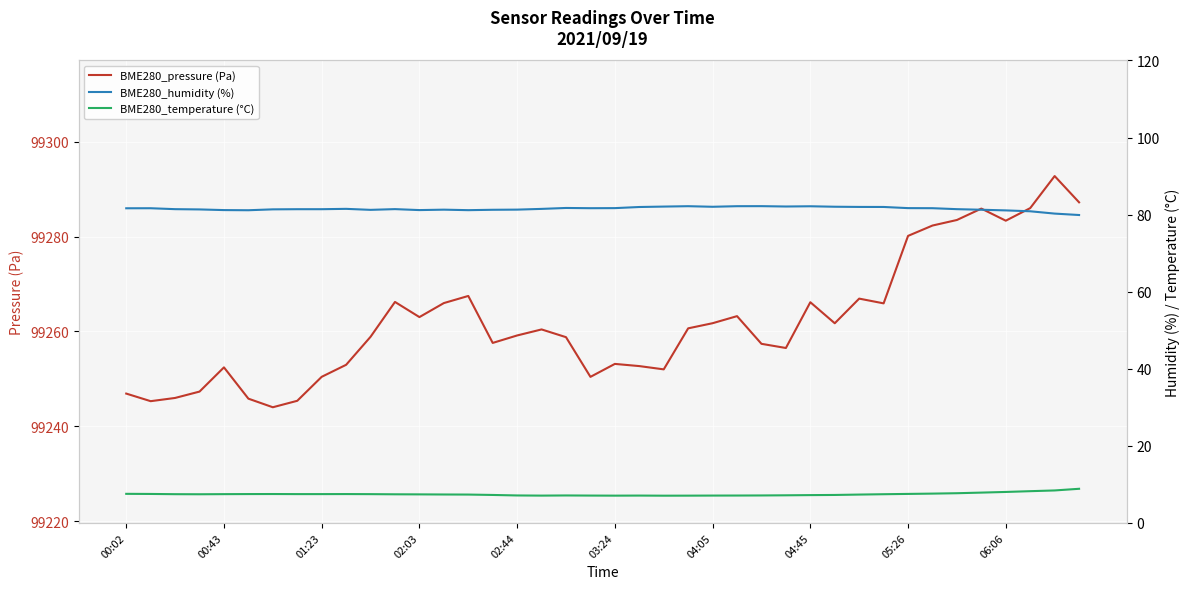

What is the value of the BME280_humidity (%) point at the 36th from the left?

81.3